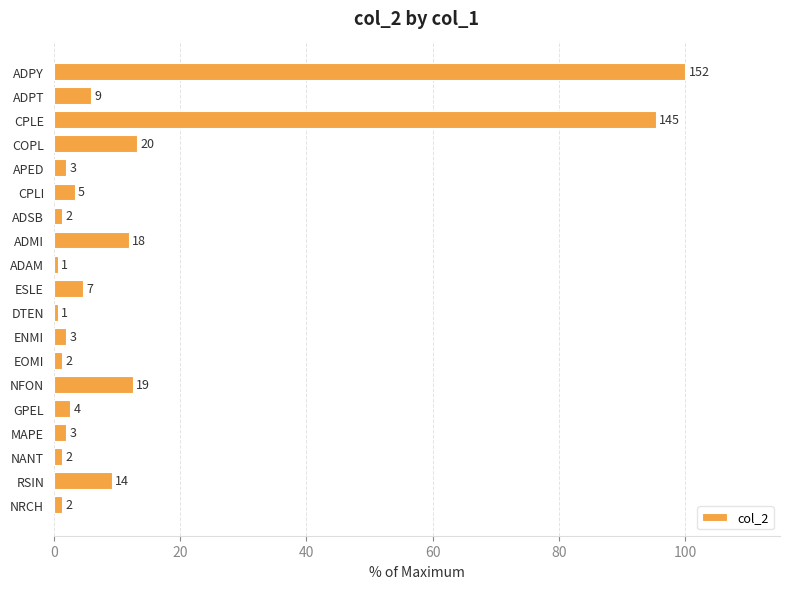

How many bars are there in total?

19